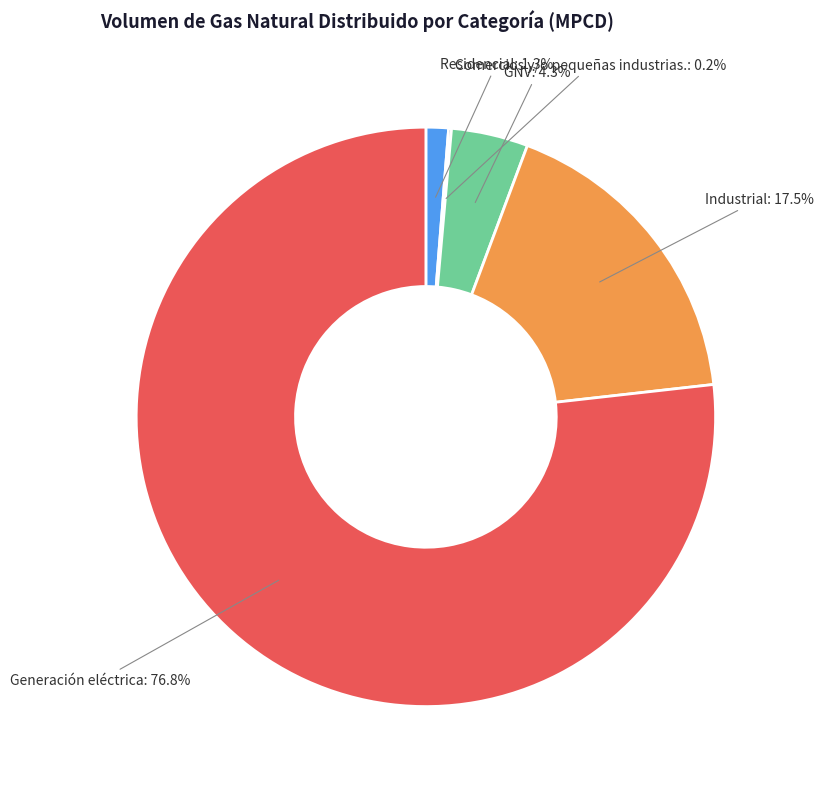

Is there a majority slice in this chart?

Yes